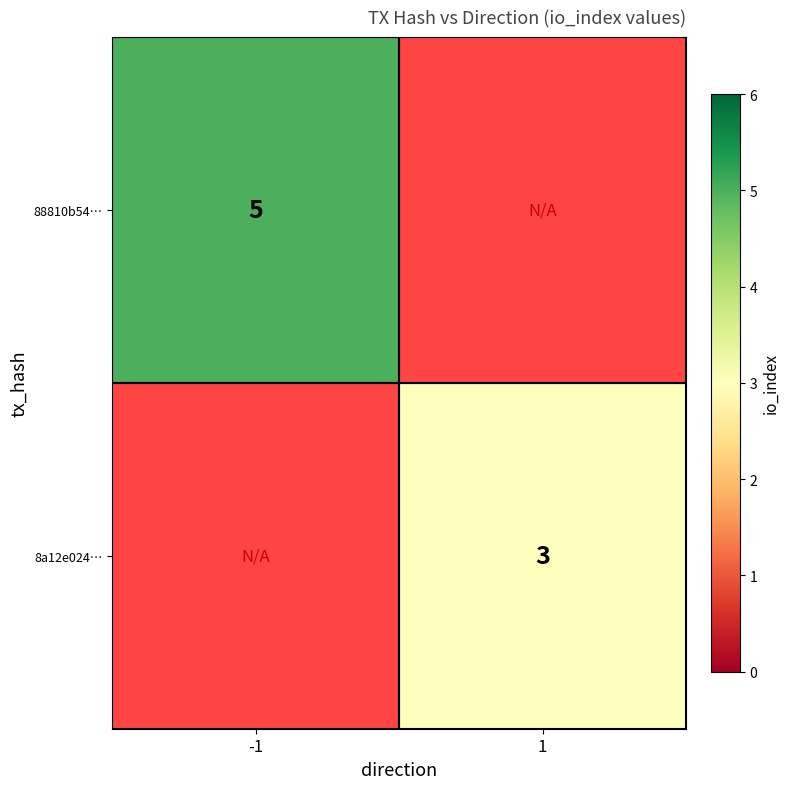

The 88810b54… series shows 5 at -1. True or false?

True